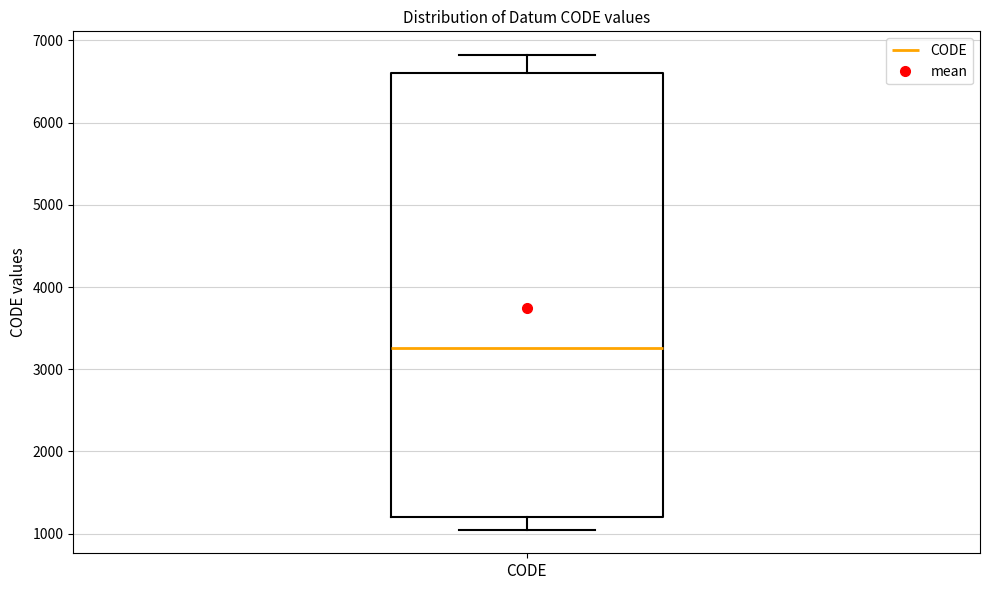

Transcribe this box plot: give where the median line is, the range the box spans, and where the two whiskers end, as read against the y-axis. The values are not printed on the chart, so give them approximately, as read against the axis.

median 3300, box 1200 to 6600, whiskers 1100 to 6800